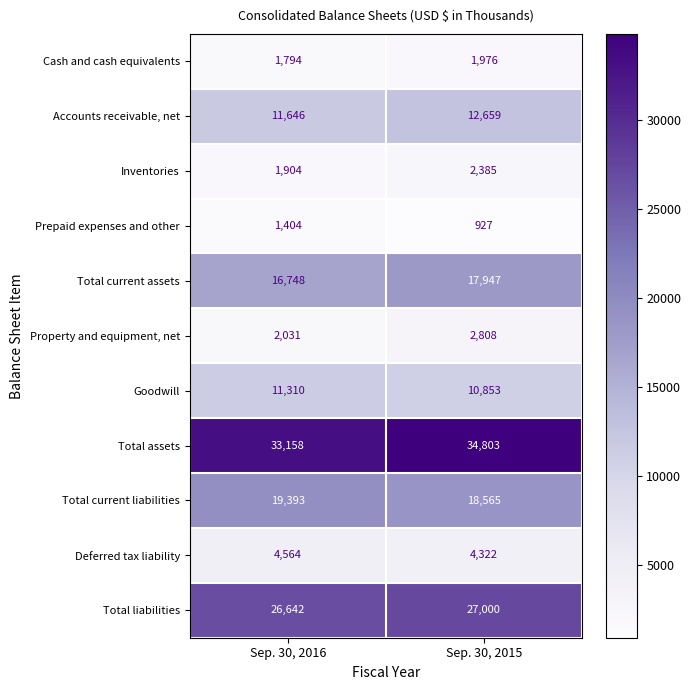

At Sep. 30, 2016, list the series in order from smallest to largest.

Prepaid expenses and other, Cash and cash equivalents, Inventories, Property and equipment, net, Deferred tax liability, Goodwill, Accounts receivable, net, Total current assets, Total current liabilities, Total liabilities, Total assets